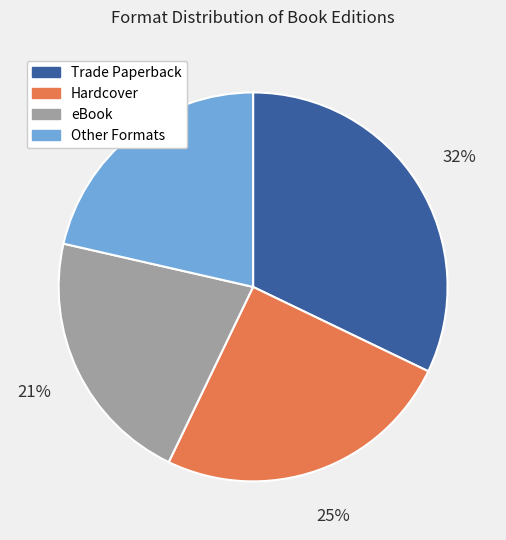

Count the number of slices in the pie.

4